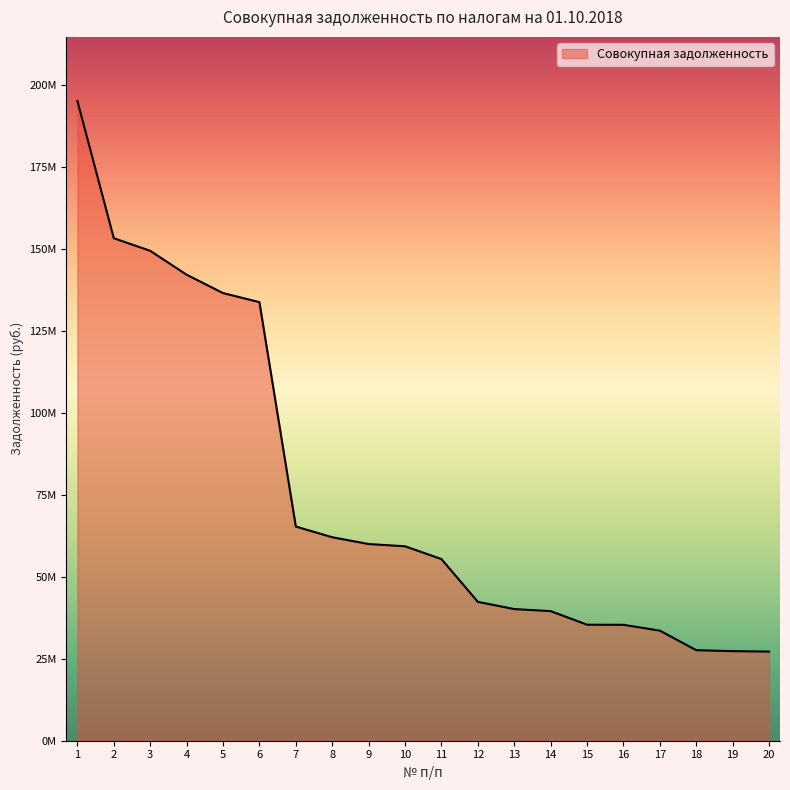

The chart shows a value of 55402014.5 at 11. True or false?

True